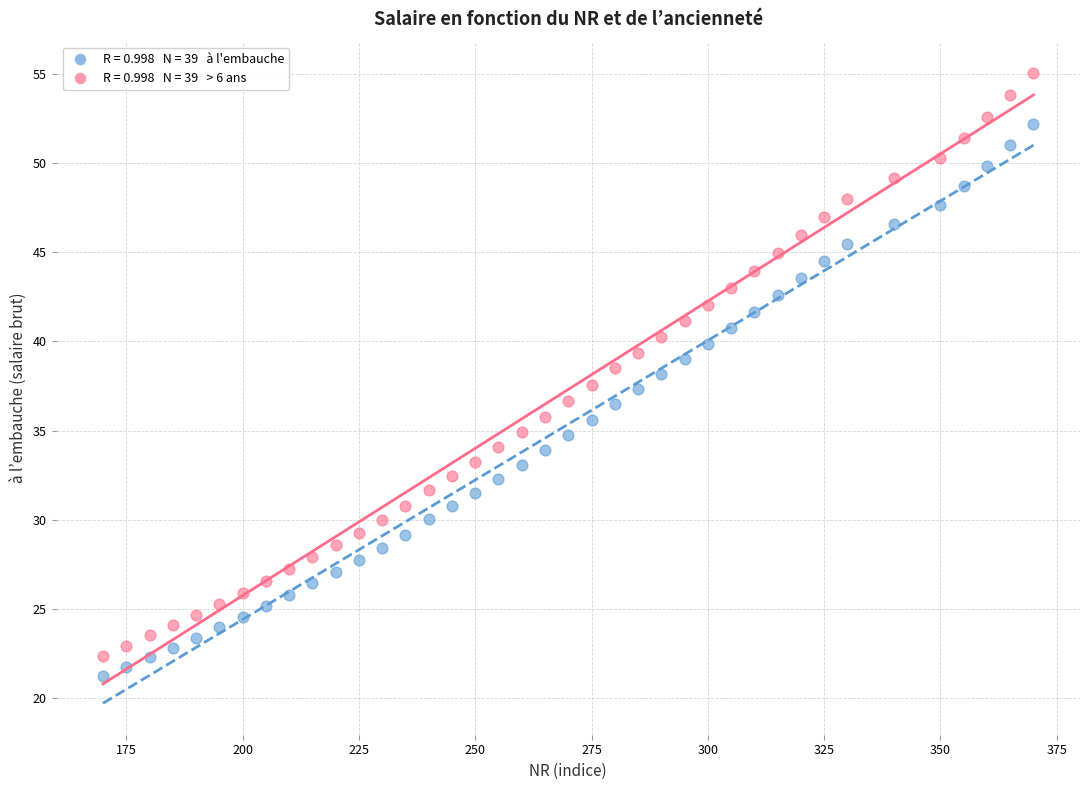

Across all data points, what is the range of Y values (max minus min)?

33.8